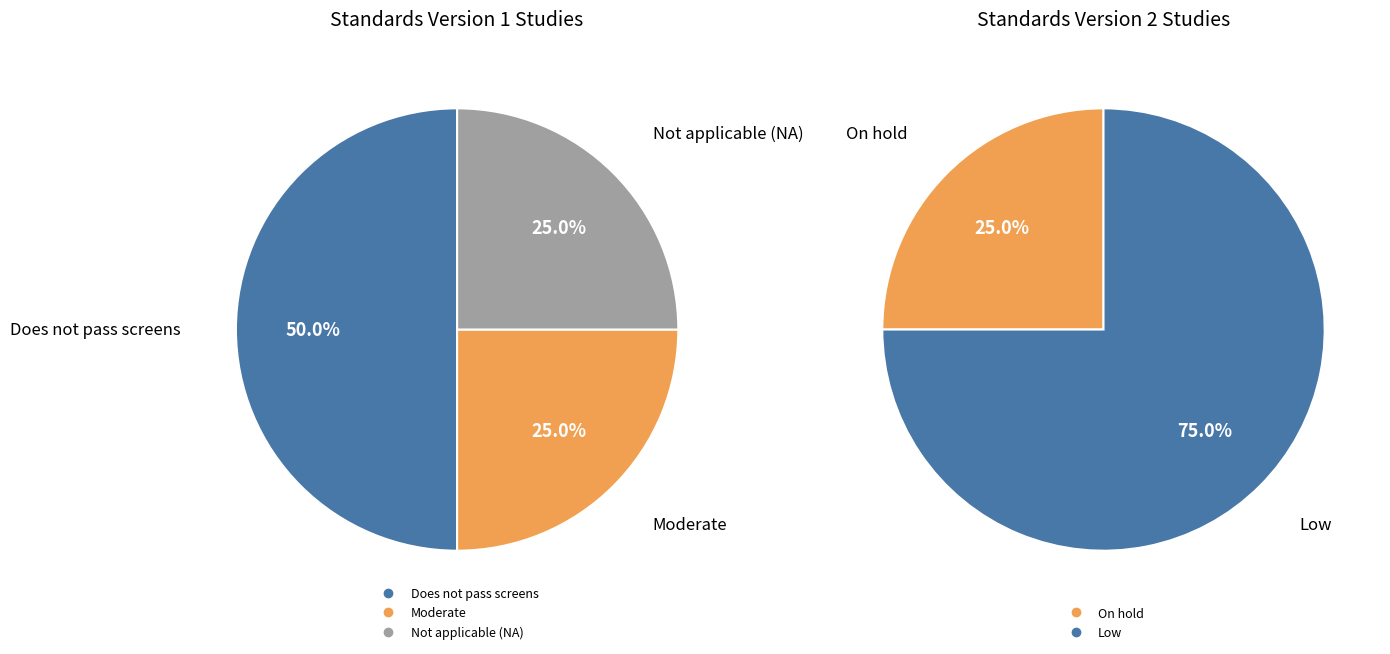

Is it true that Low is 23% of the pie?

False